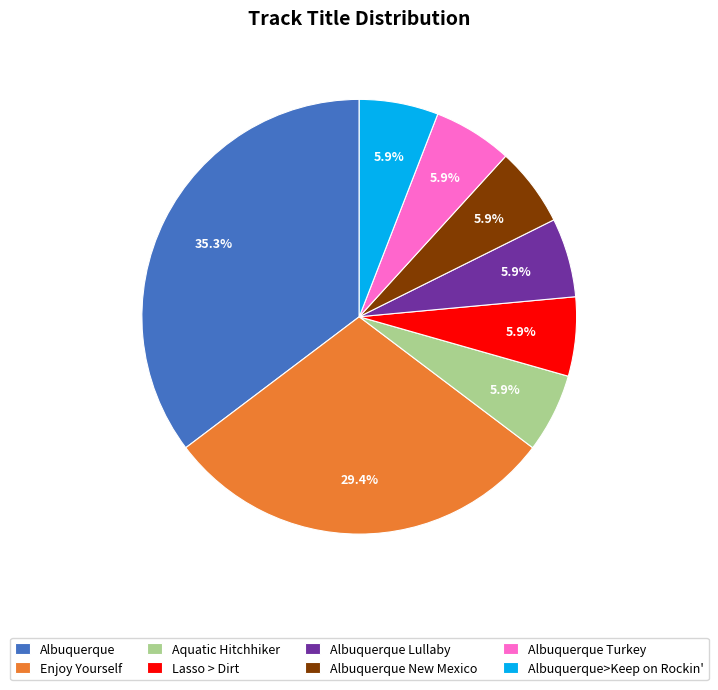

True or false: Albuquerque Lullaby accounts for 1% of the total.

False